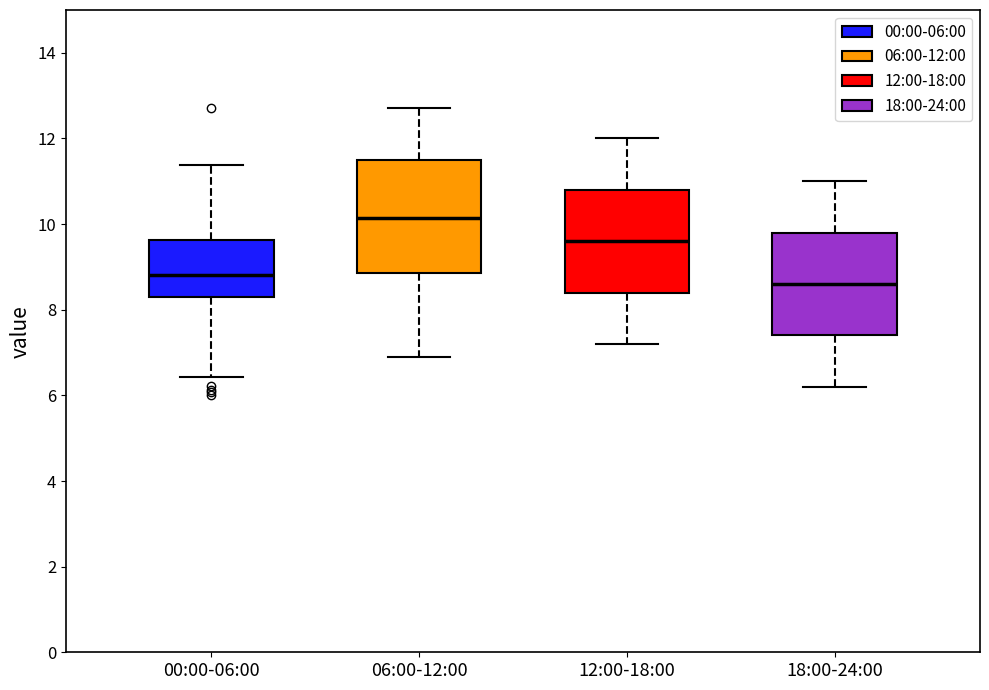

Where is the lower edge of the box for 12:00-18:00 on the y-axis? The values are not printed on the chart, so give them approximately, as read against the axis.

8.4